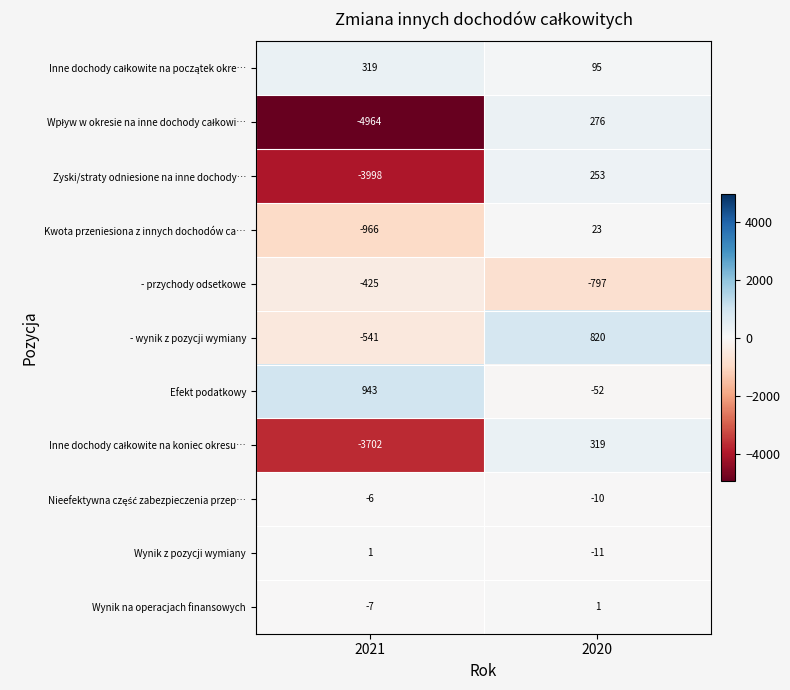

True or false: Kwota przeniesiona z innych dochodów ca… has a value of -1382 at 2021.

False